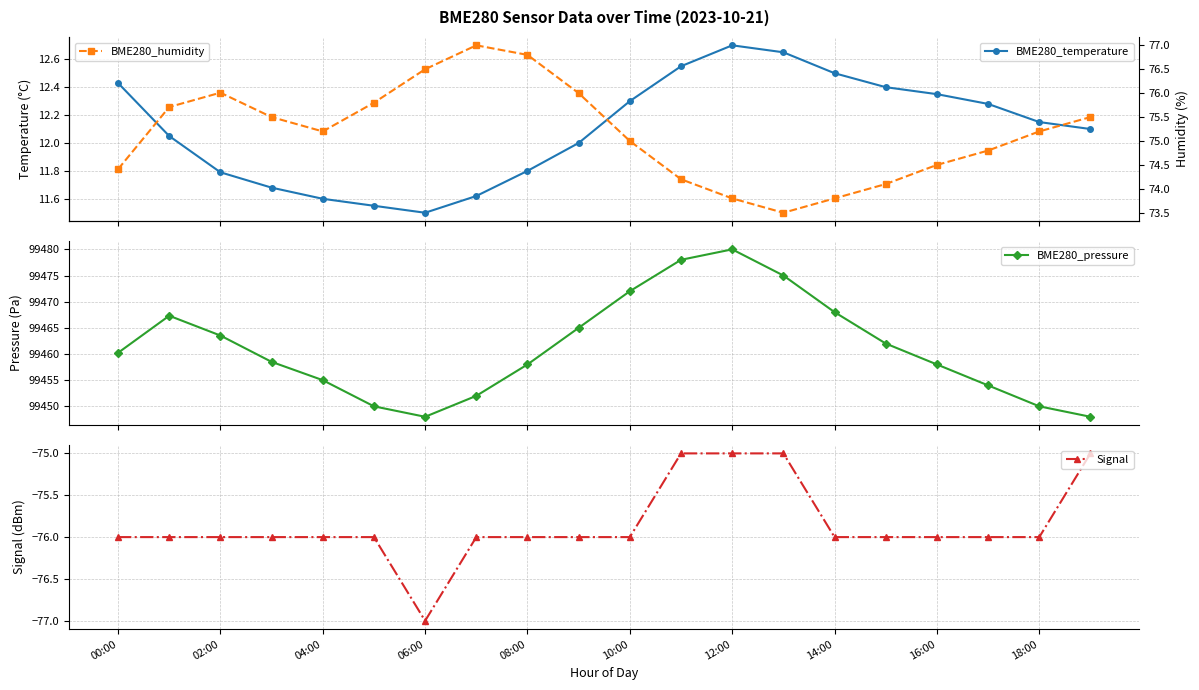

What is the value of the BME280_pressure point at the 5th from the left?

99455.0